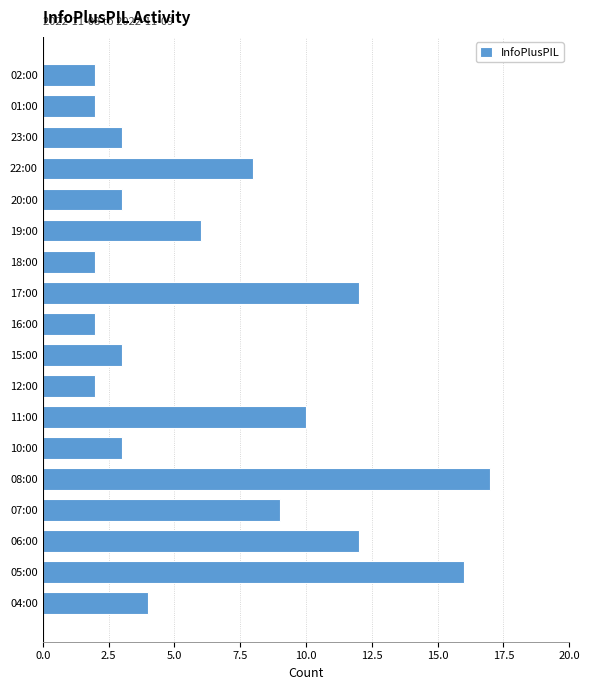

At which category does the chart reach its peak across all series?

08:00